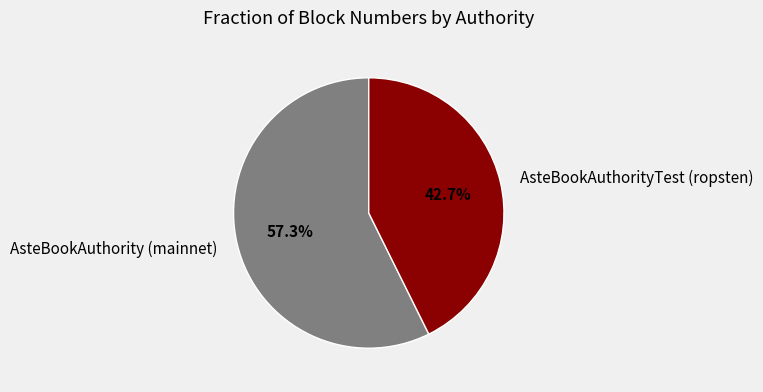

What is the ratio of the value at AsteBookAuthority (mainnet) to the value at AsteBookAuthorityTest (ropsten)?

1.3